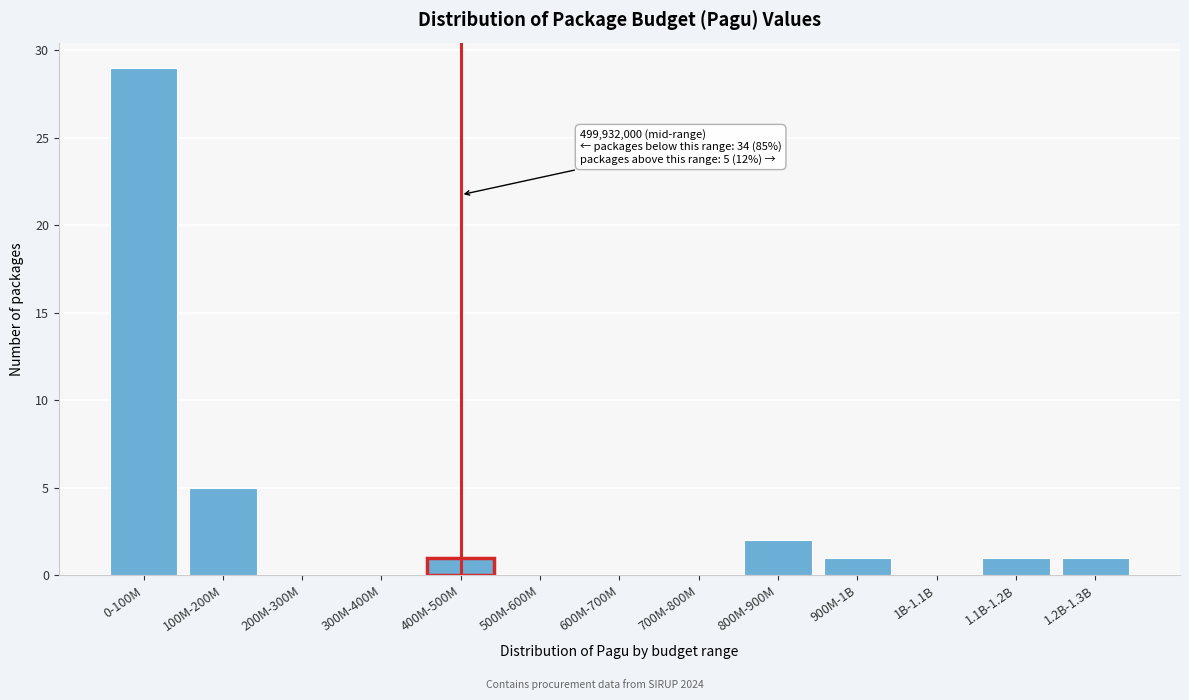

Reading left to right, transcribe all the data shown in this chart.

0-100M=29	100M-200M=5	200M-300M=0	300M-400M=0	400M-500M=1	500M-600M=0	600M-700M=0	700M-800M=0	800M-900M=2	900M-1B=1	1B-1.1B=0	1.1B-1.2B=1	1.2B-1.3B=1